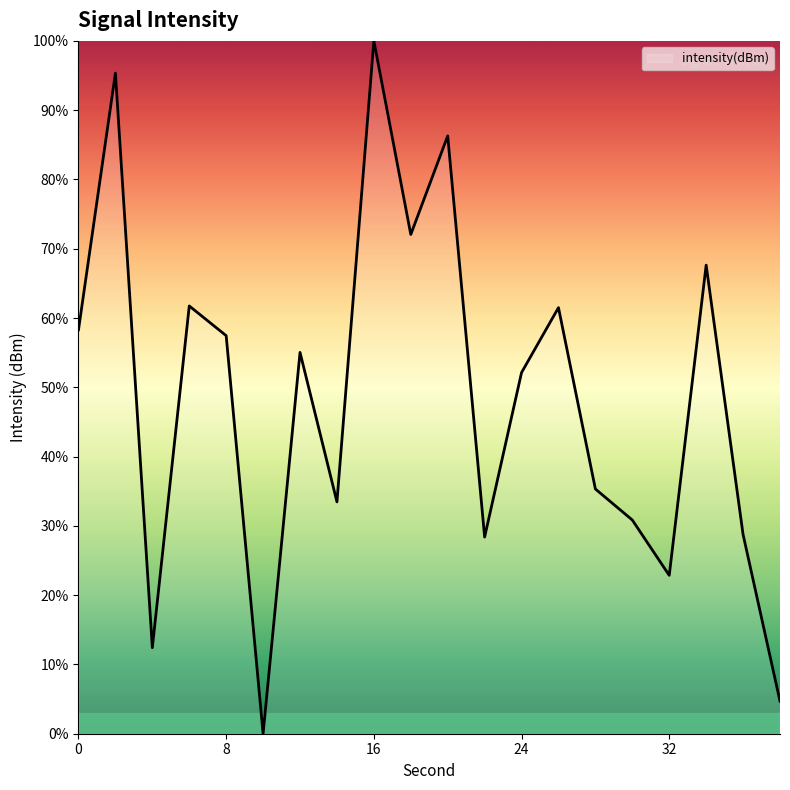

What is the maximum value shown in the chart?

100.0